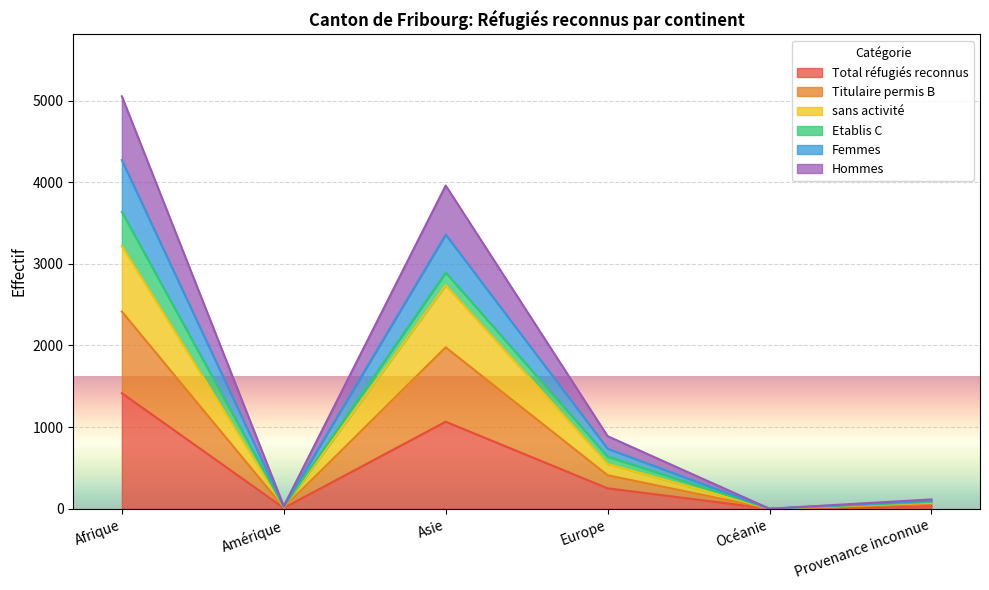

List the labels in order of Femmes value, largest first.

Afrique, Asie, Europe, Provenance inconnue, Amérique, Océanie